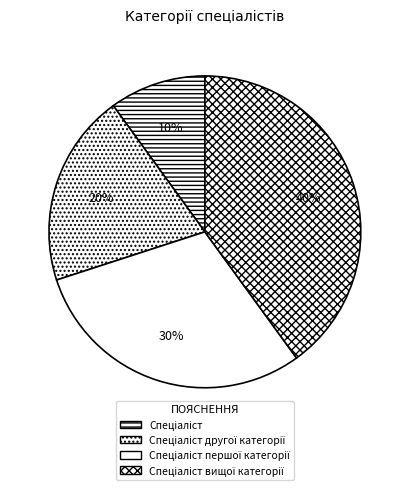

Is it true that Спеціаліст is 10% of the pie?

True